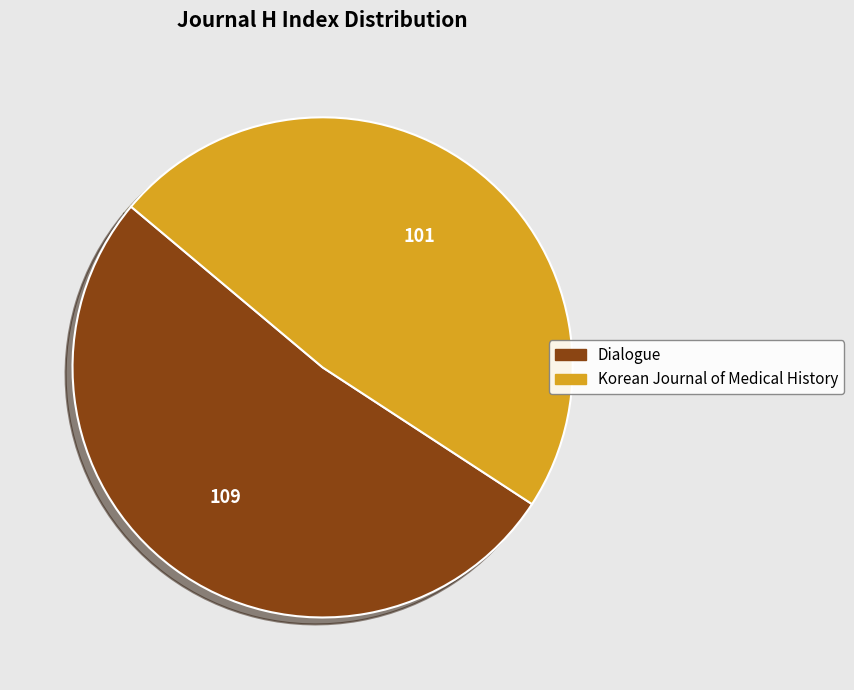

Combined, do Dialogue and Korean Journal of Medical History account for over 50%?

Yes